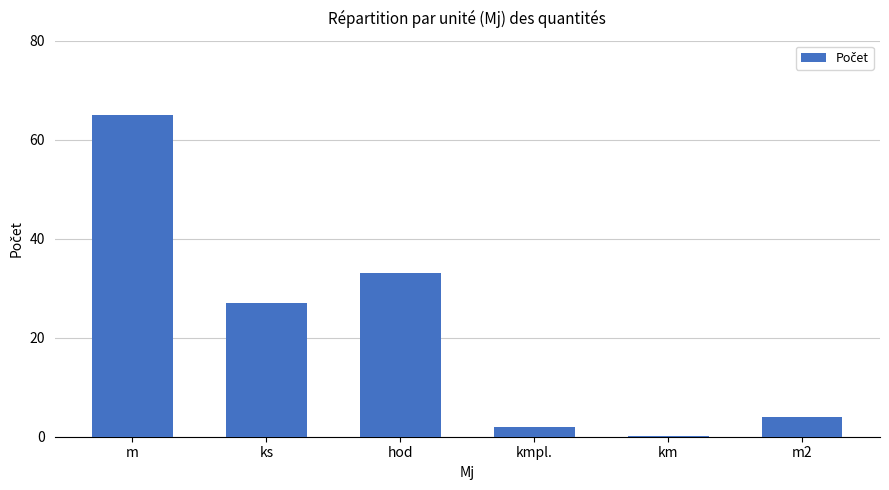

Reading right to left, list all the values displayed in this chart.

4.0	0.1	2.0	33.0	27.0	65.0